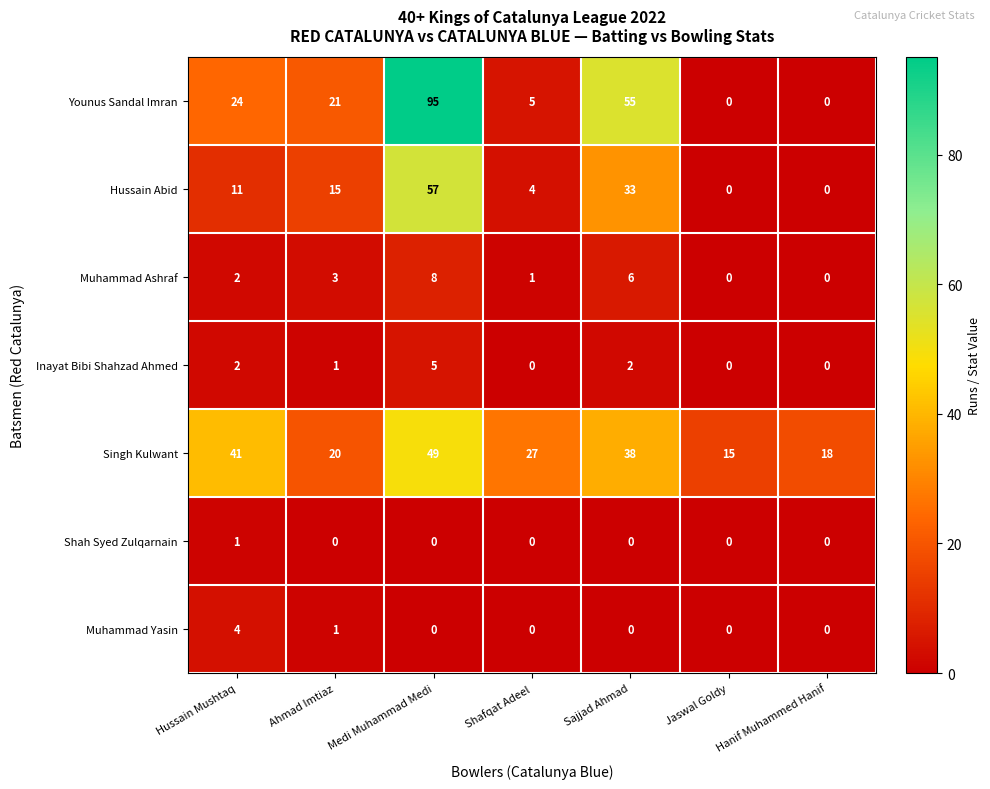

What is the total value across all series at Hanif Muhammed Hanif?

18